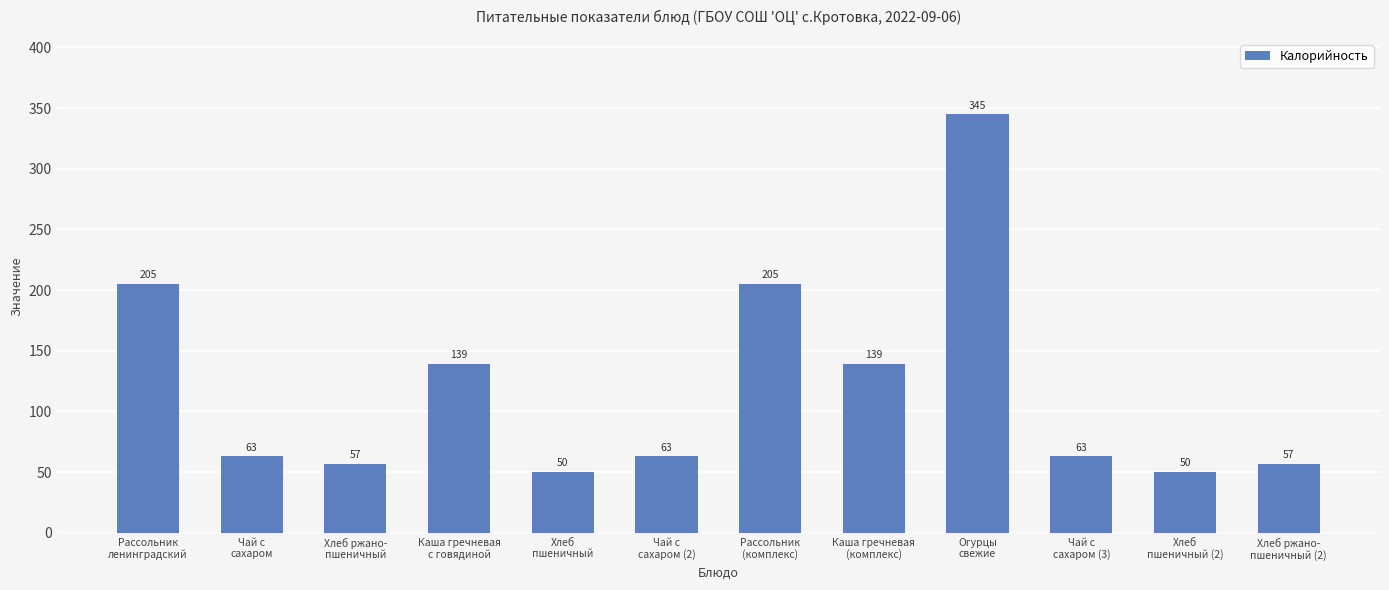

Does the chart contain any negative values?

No